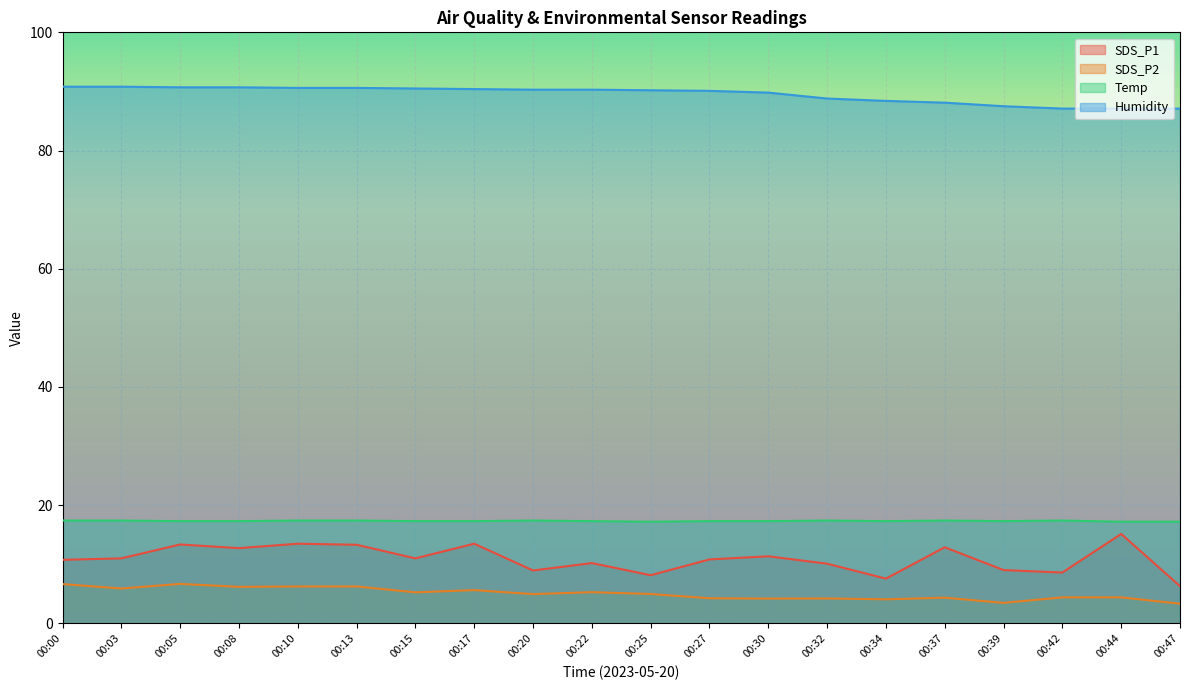

What is the difference between the maximum and second lowest values in the SDS_P1 series?

7.6